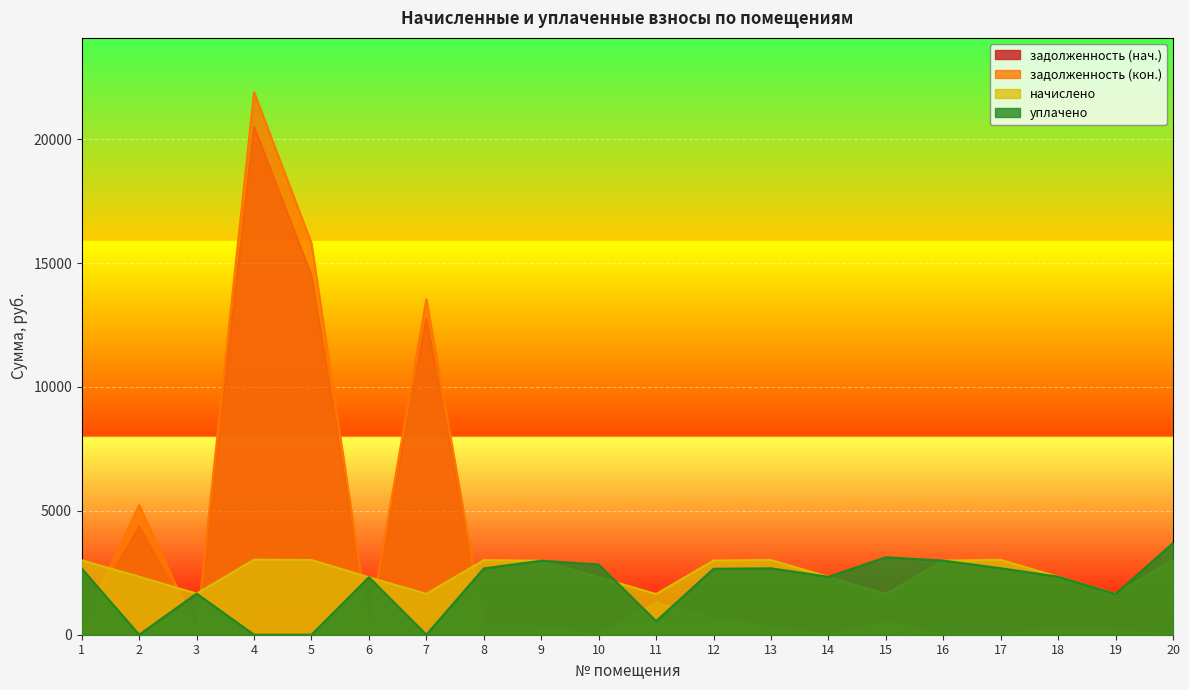

What is the difference between the maximum and second lowest values in the задолженность (нач.) series?

20498.3